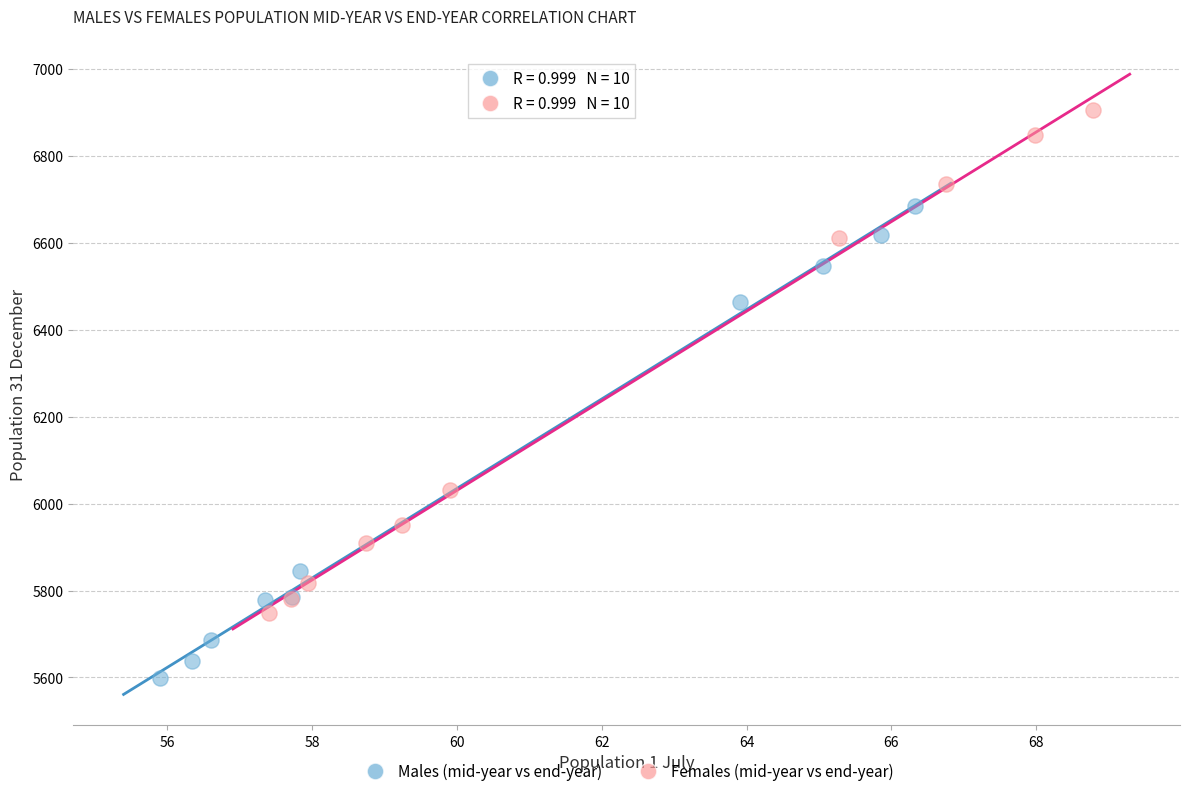

Which series has the widest spread of Y values?

Females (mid-year vs end-year)